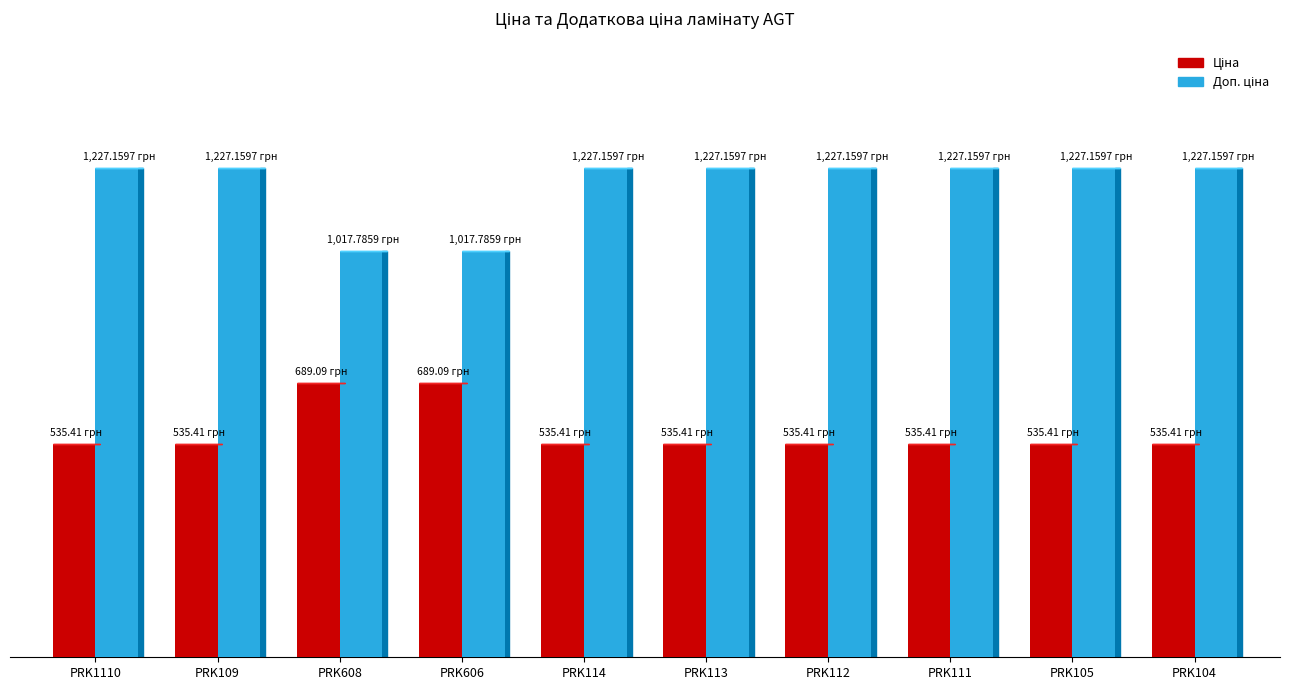

What is the label of the 8th bar from the right?

PRK608